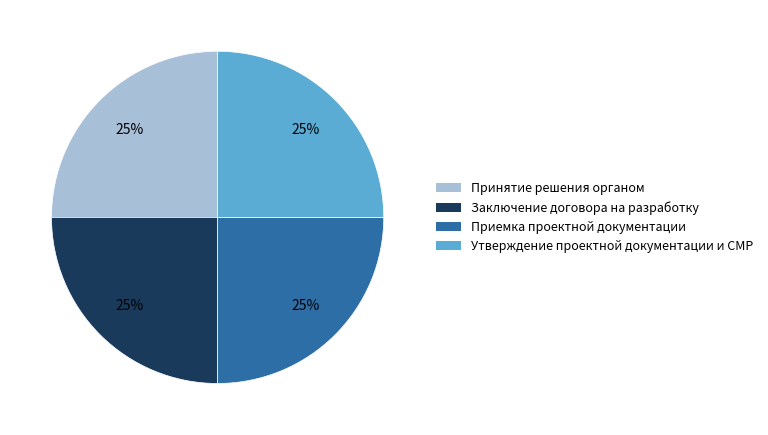

Approximately how many times larger is the value at Утверждение проектной документации и СМР compared to Заключение договора на разработку?

1.0